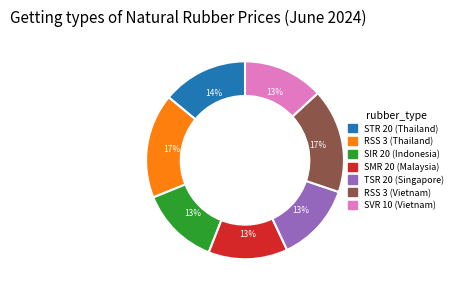

The SVR 10 (Vietnam) slice represents 13% of the pie. True or false?

True